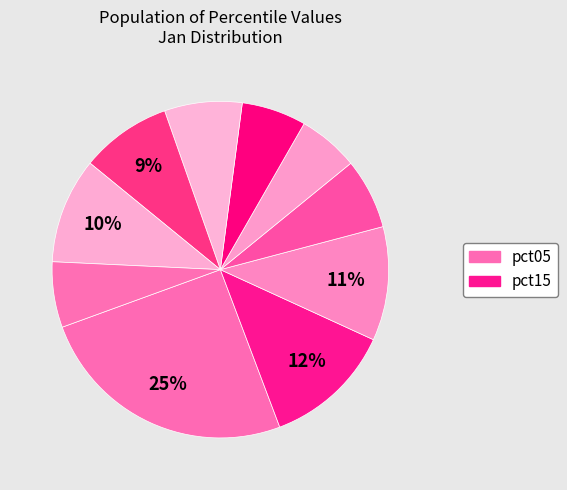

How many segments does this pie chart have?

10